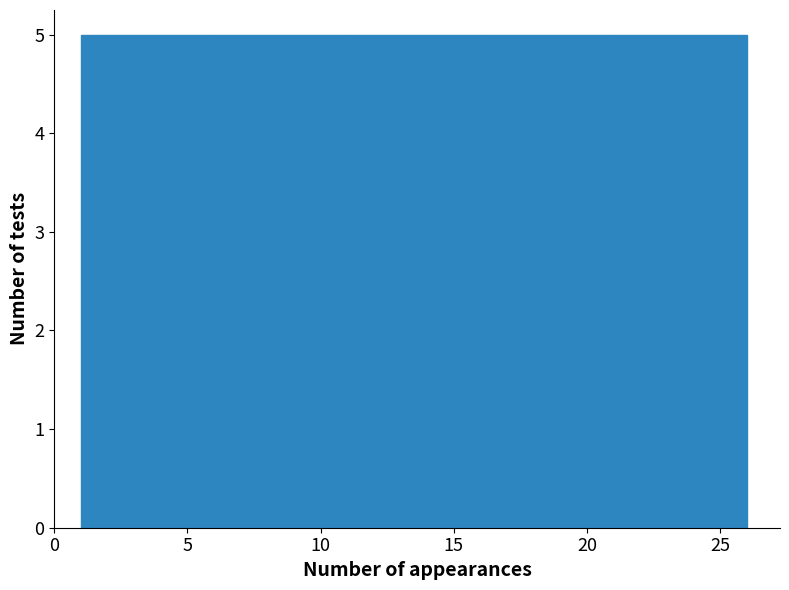

Reading left to right, list every bar in this chart as the range it spans on the x-axis followed by its height. The values are not printed on the chart, so give them approximately, as read against the axis.

1 to 6: 5
6 to 11: 5
11 to 16: 5
16 to 21: 5
21 to 26: 5